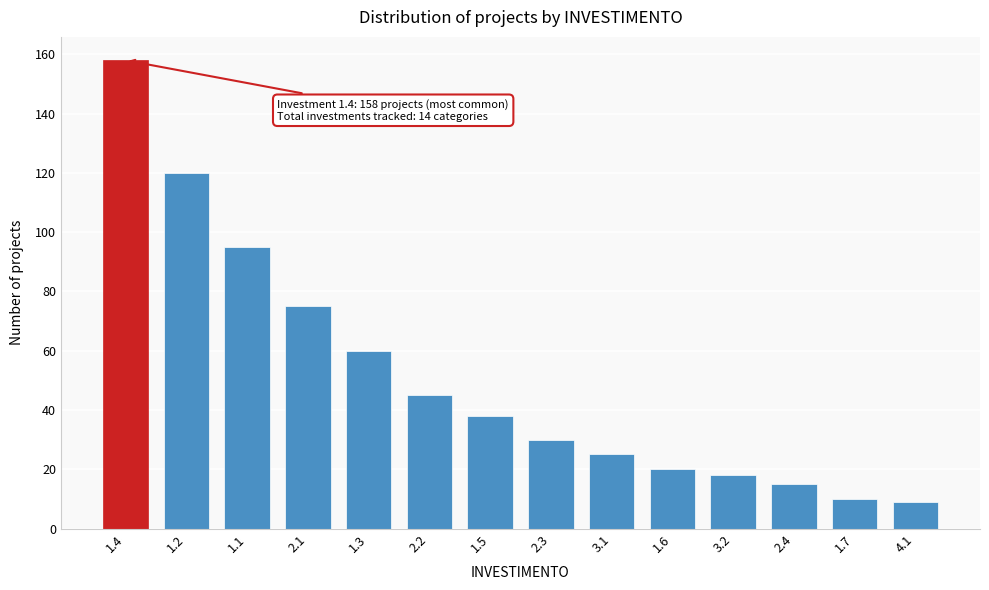

Reading left to right, extract all data points from this chart.

158	120	95	75	60	45	38	30	25	20	18	15	10	9